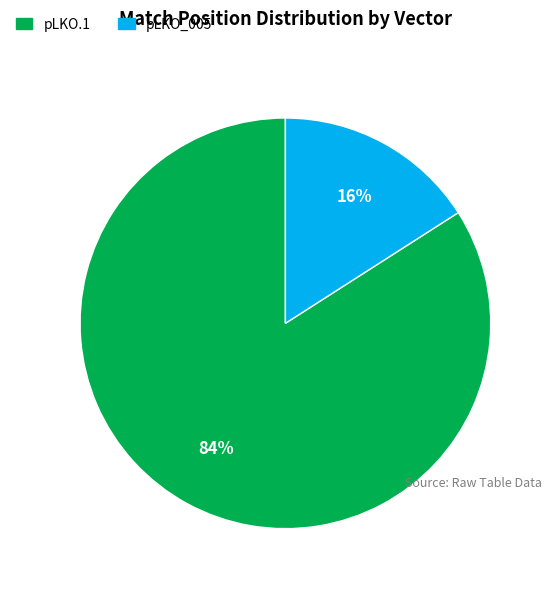

To the nearest percent, what is the difference between the largest and smallest slice percentages?

68%